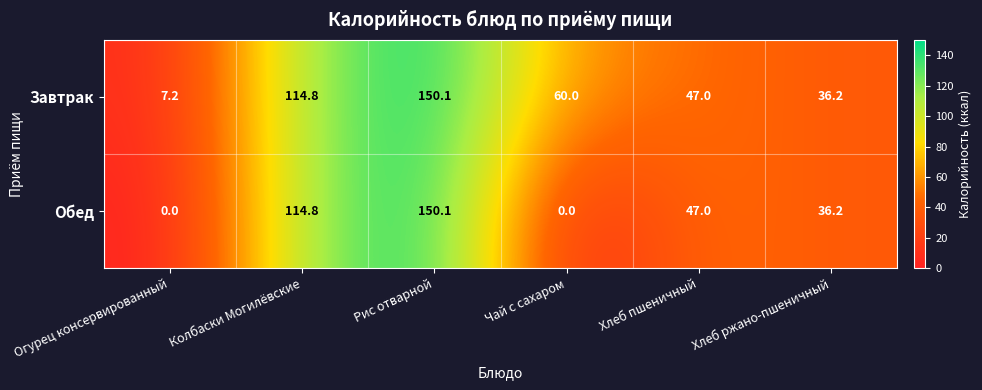

Reading right to left, extract all data points from this chart.

Завтрак: 36.2	47.0	60.0	150.1	114.8	7.2
Обед: 36.2	47.0	0.0	150.1	114.8	0.0